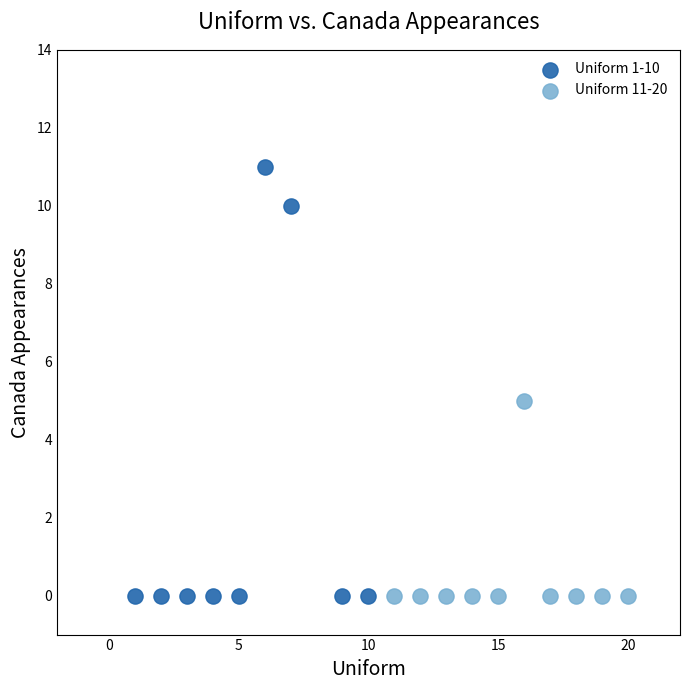

Which series contains the highest Y value?

Uniform 1-10